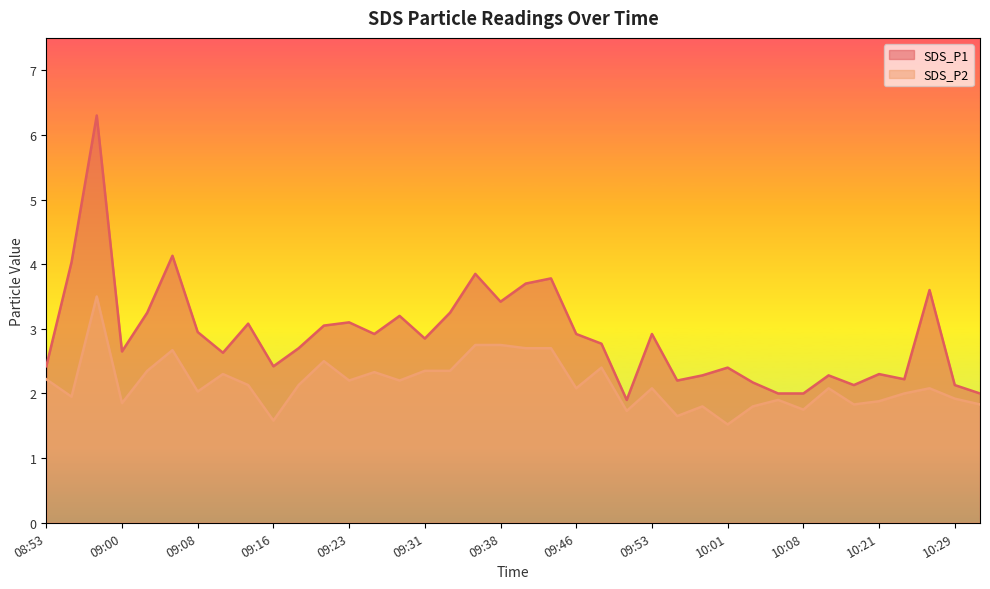

Rank the series by their maximum value, from lowest to highest.

SDS_P2, SDS_P1